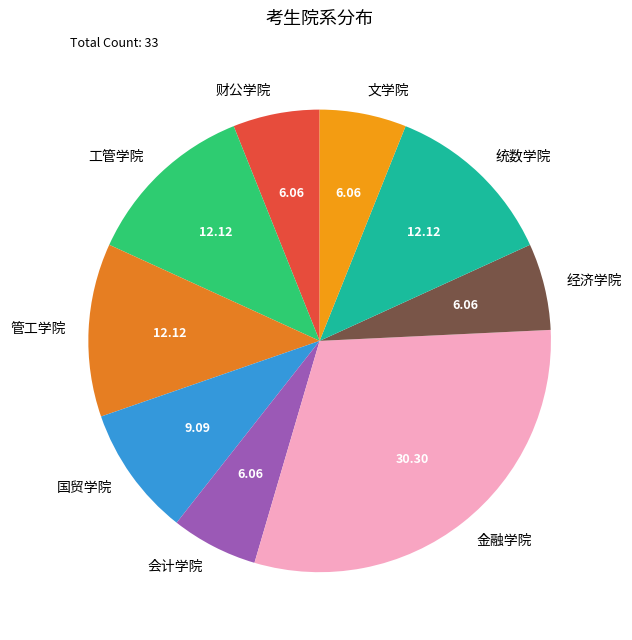

Does 财公学院 represent more than half of the total?

No